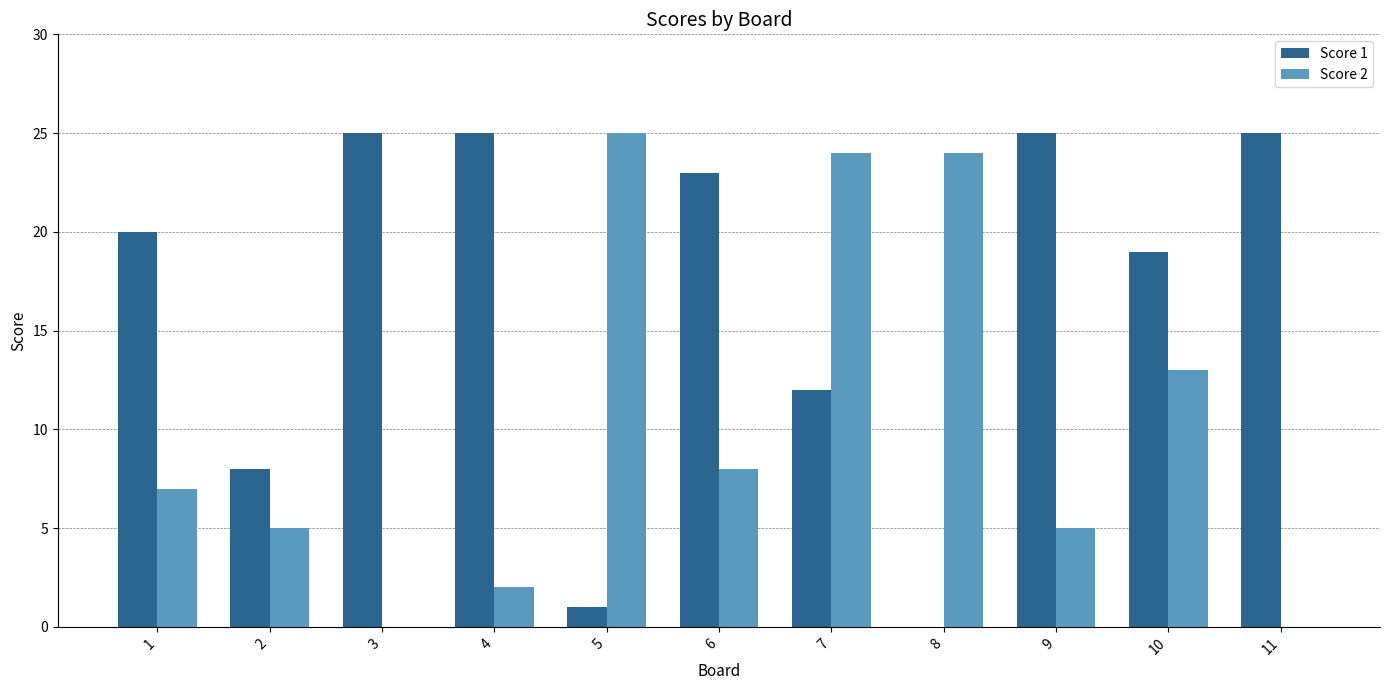

What is the sum of all Score 2 values?

113